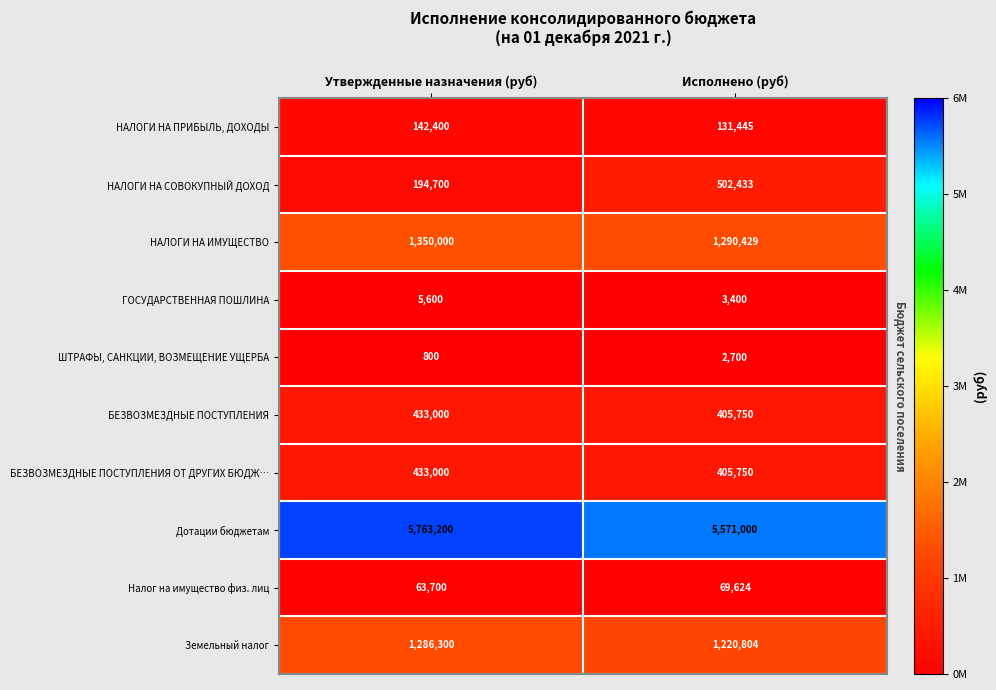

The value of БЕЗВОЗМЕЗДНЫЕ ПОСТУПЛЕНИЯ at Утвержденные назначения (руб) is 292701. True or false?

False